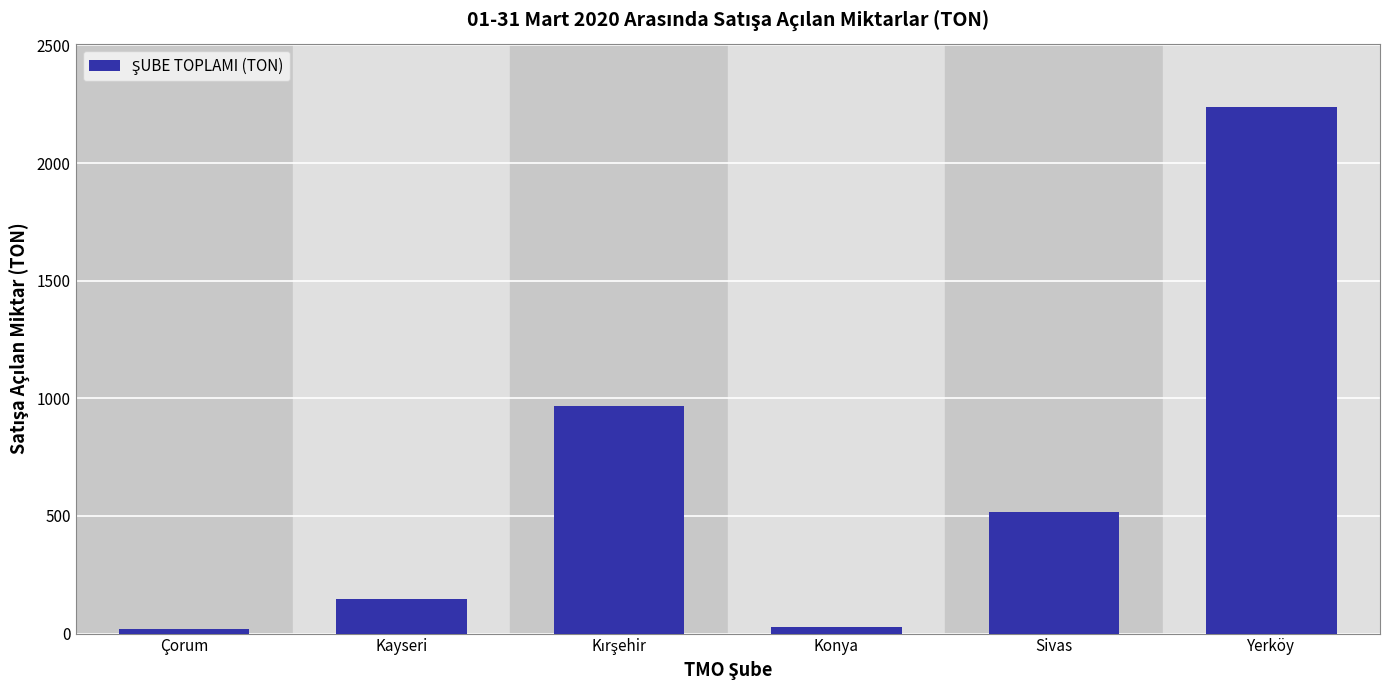

The value at Kayseri is 147.2. True or false?

True